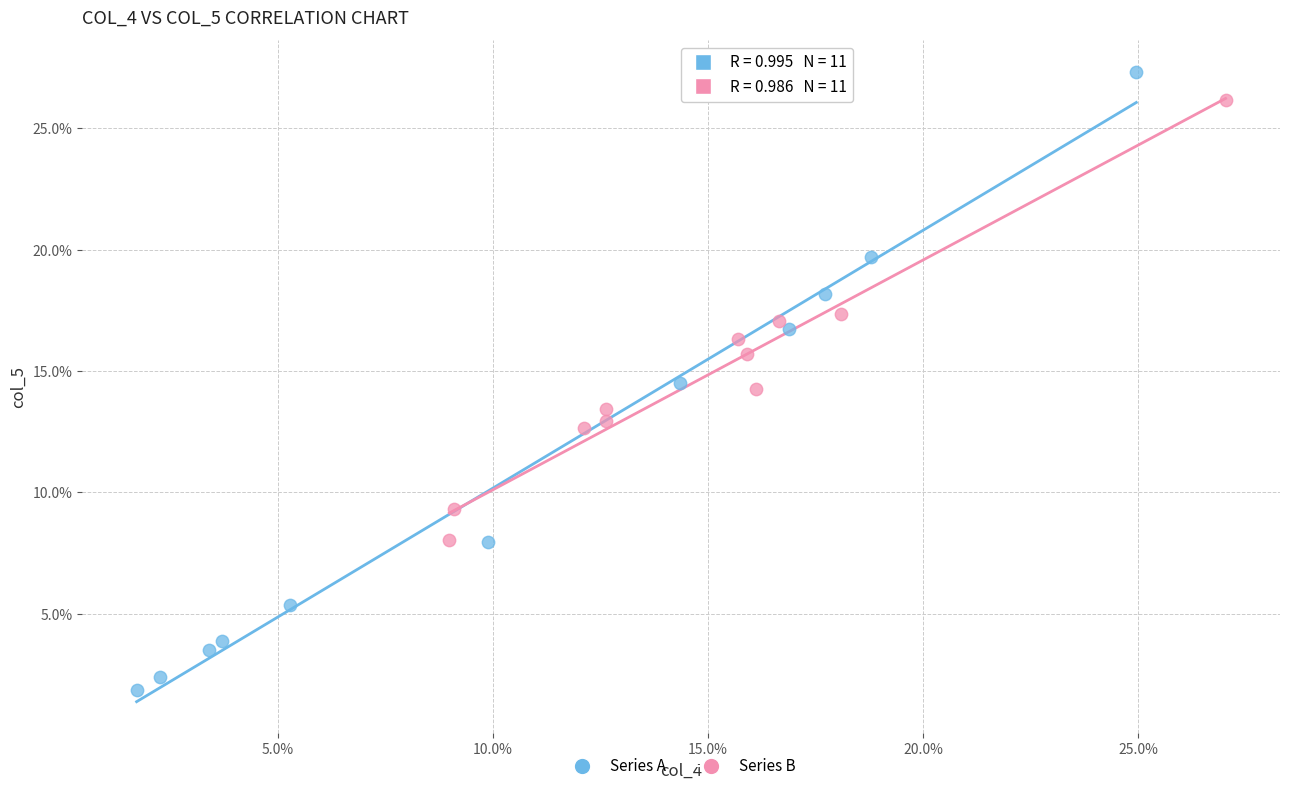

What are all the series names shown in the legend?

Series A, Series B